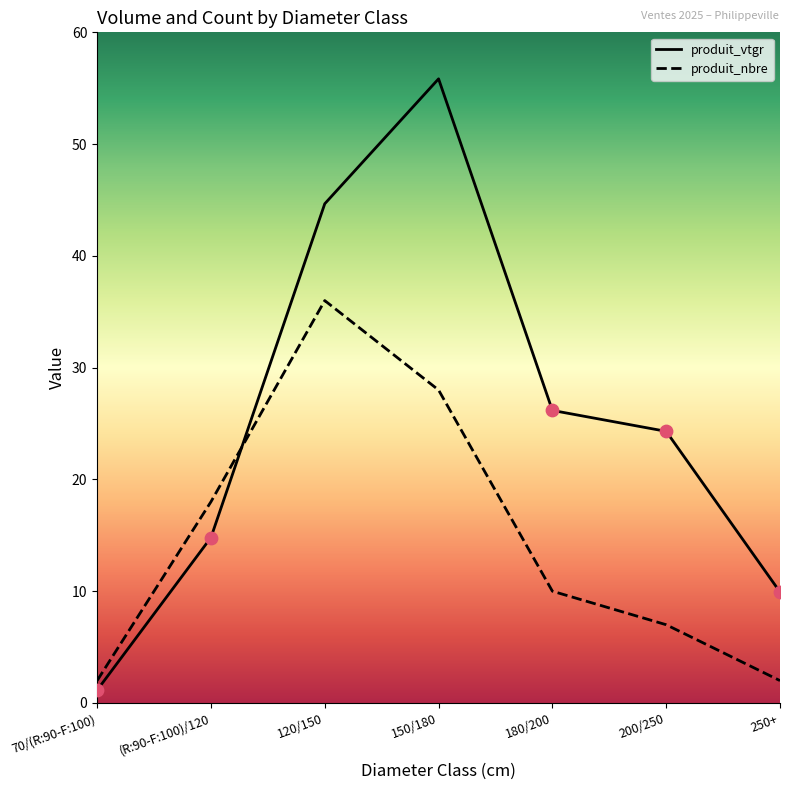

Which series has the widest spread of values?

produit_vtgr